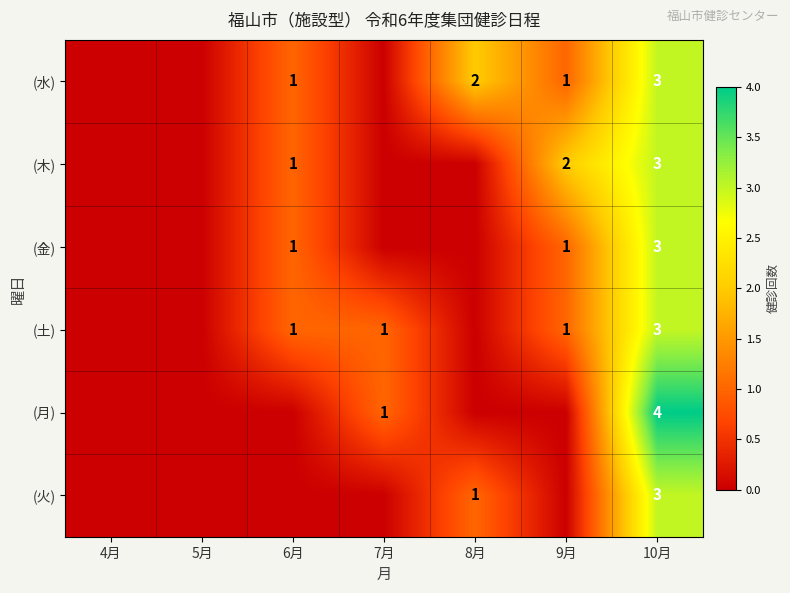

Which category has the lowest value across all series?

4月